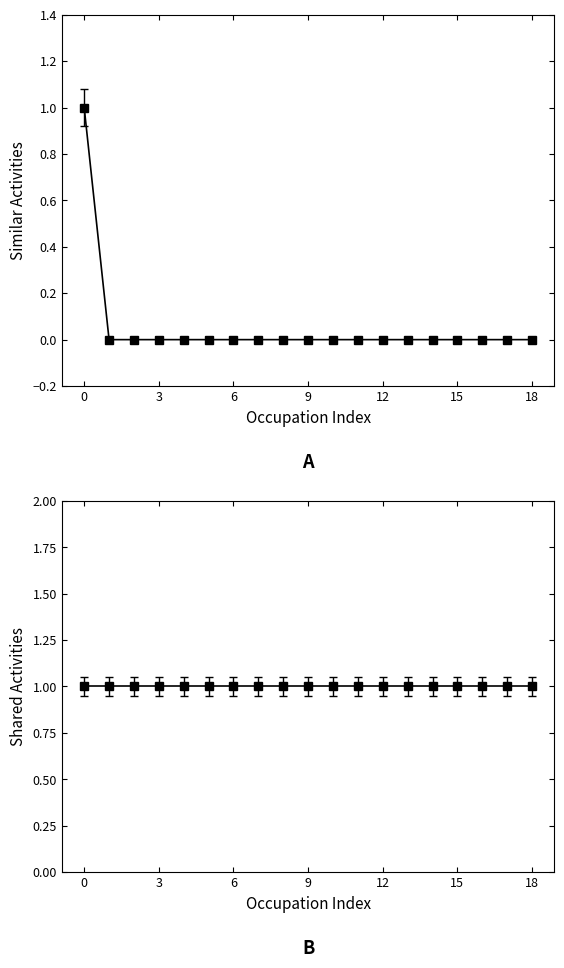

What is the total value across all series at 12?

1